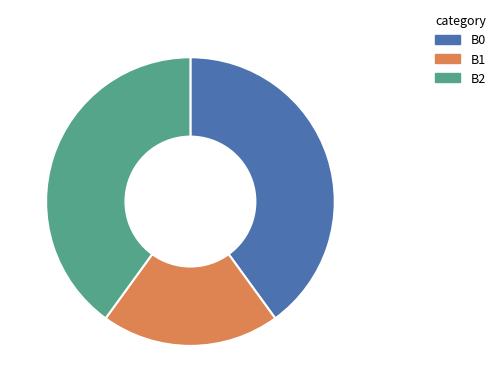

Between B2 and B1, which is larger?

B2